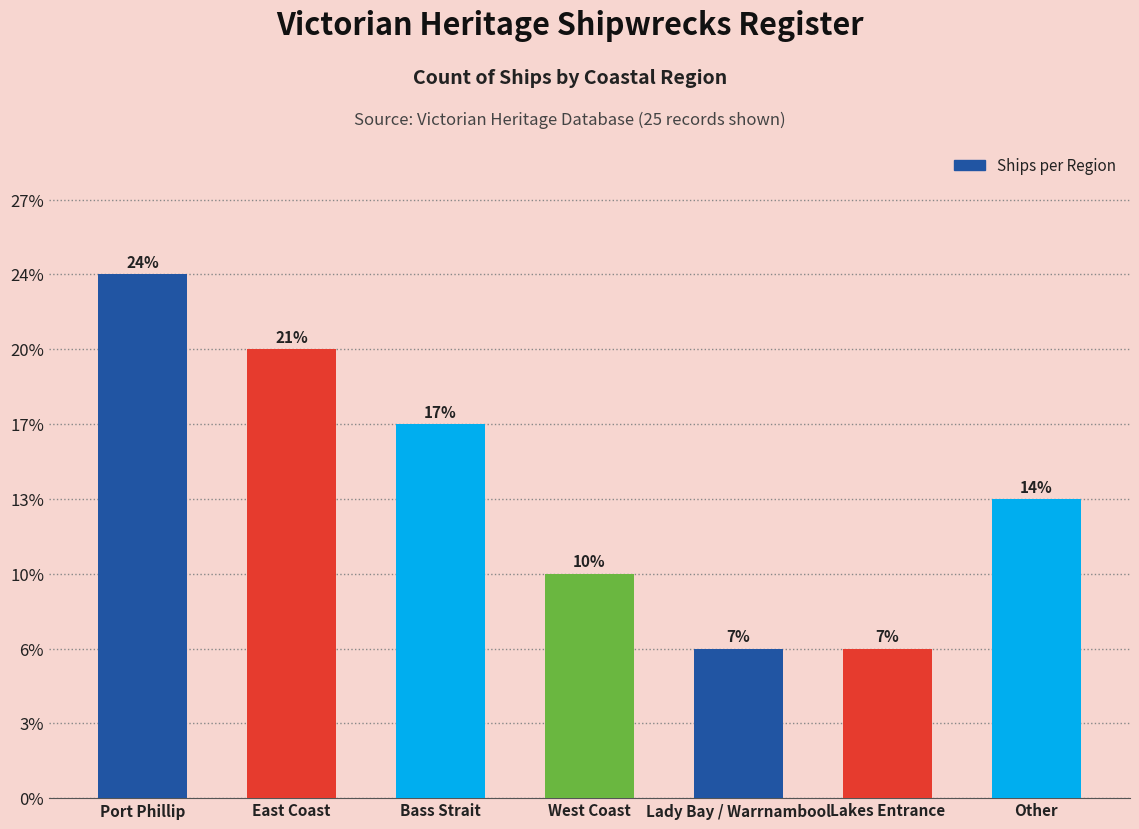

Does the chart contain stacked bars?

No